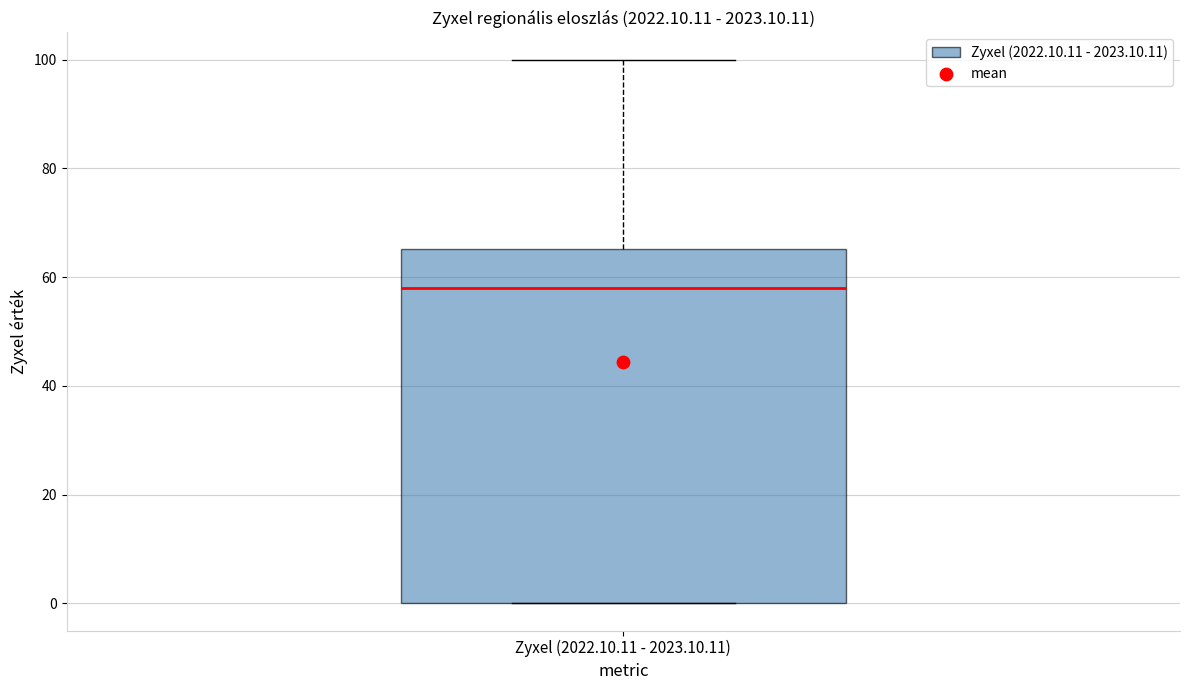

Read this box plot against the y-axis: the position of the median line, the range covered by the box, and the ends of both whiskers. The values are not printed on the chart, so give them approximately, as read against the axis.

median 58, box 0 to 66, whiskers 0 to 100